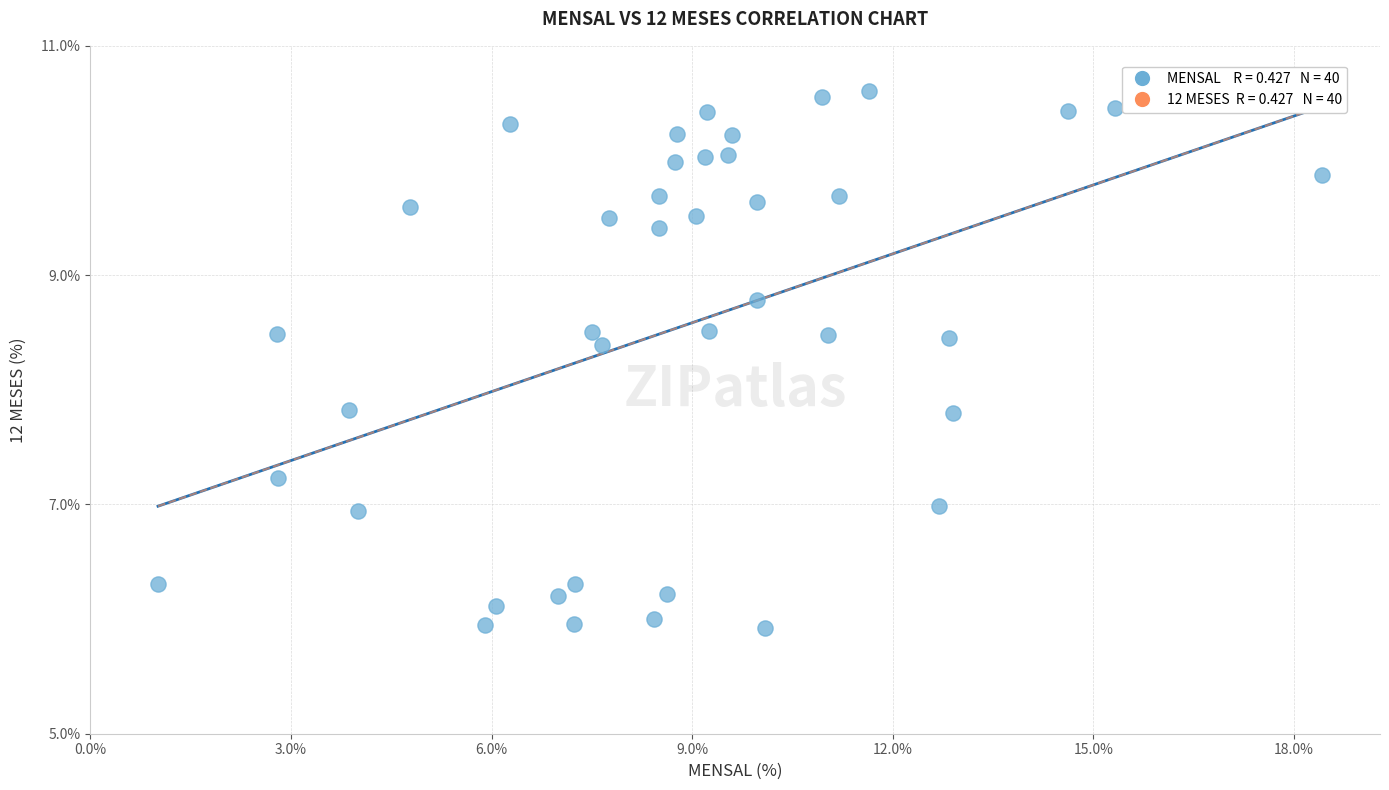

What is the range of Y values (max minus min)?

4.7